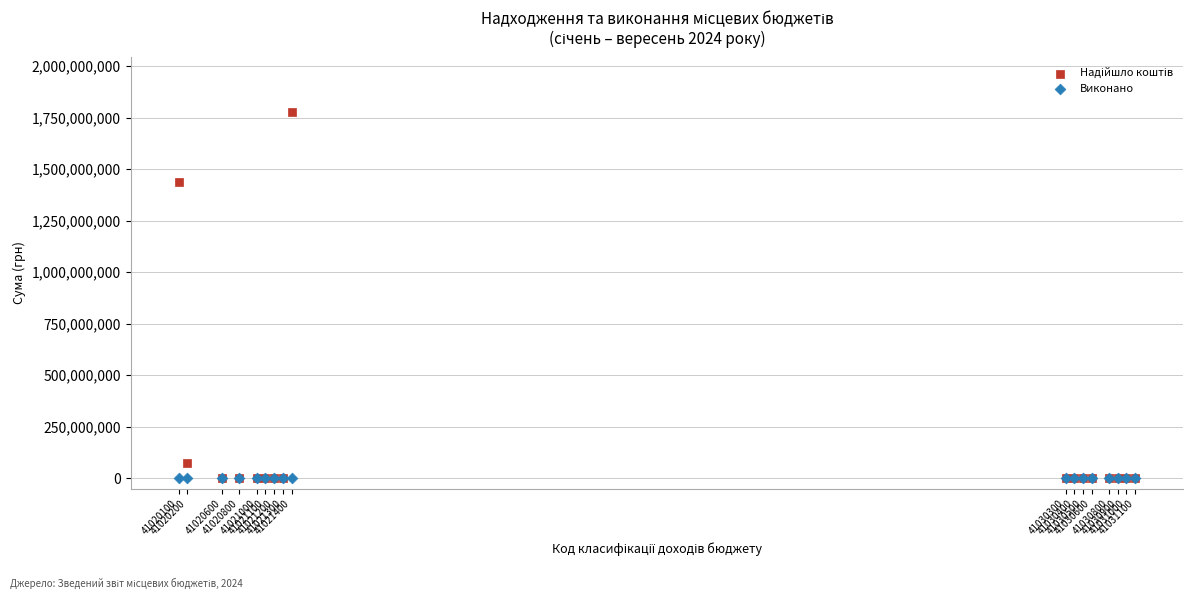

Across all series, what Y value is closest to 887823000?

1435758300.0